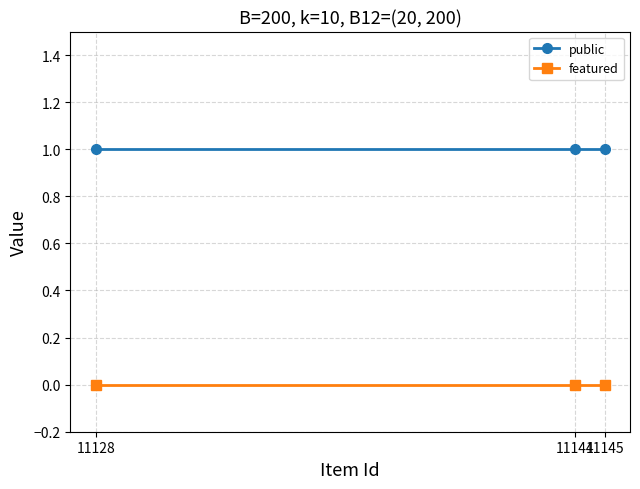

Rank the series by their maximum value, from highest to lowest.

public, featured